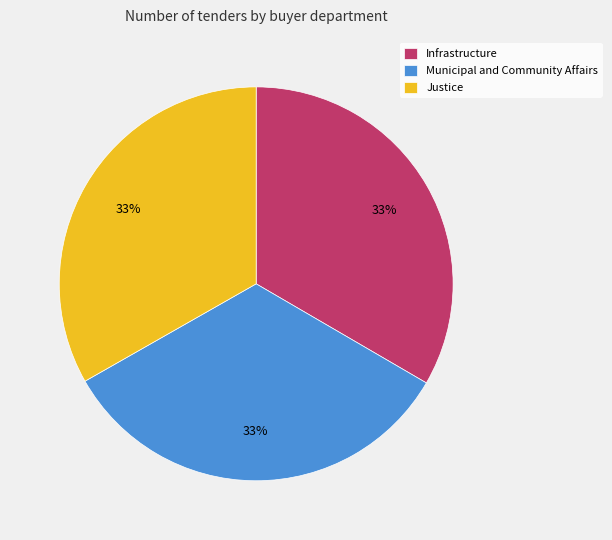

Is it true that Justice is 33% of the pie?

True